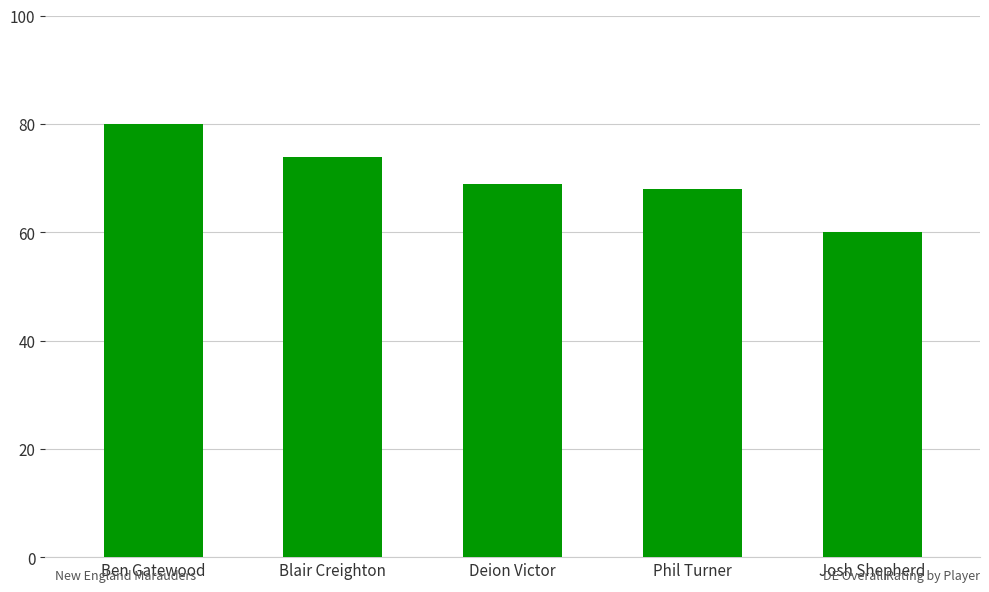

Is it true that the value at Ben Gatewood is 80?

True